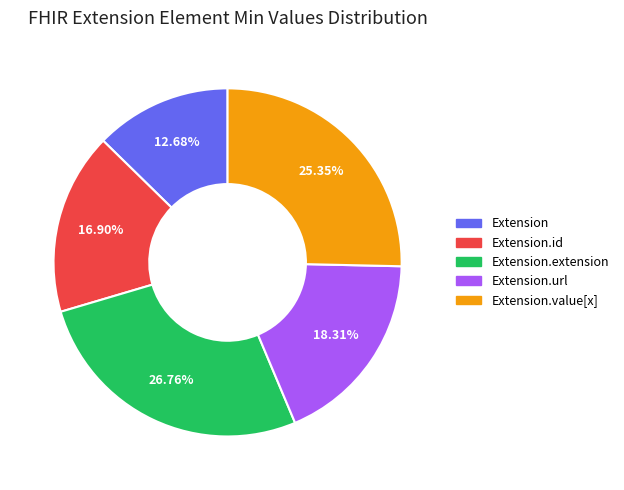

Is there any slice that represents more than half of the pie?

No